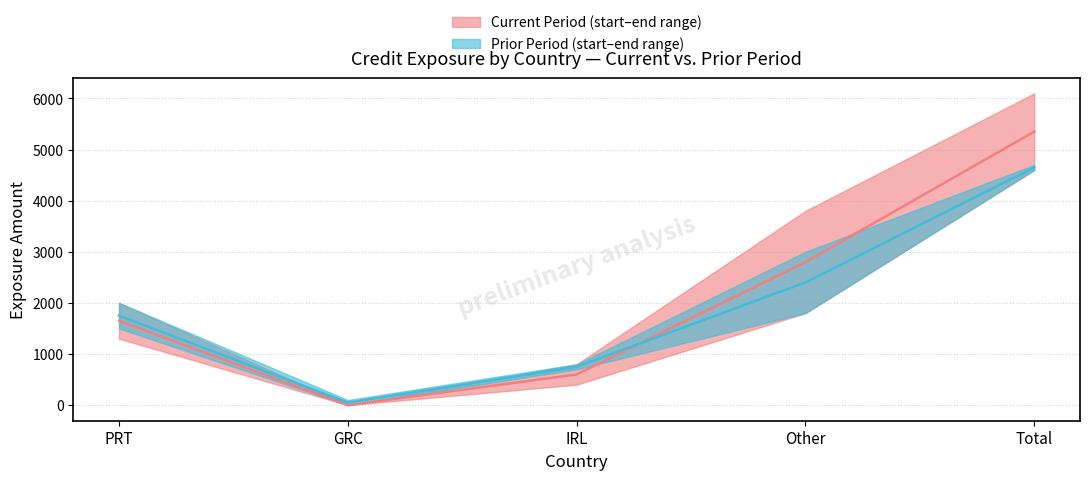

True or false: start_prev and end_current intersect in this chart.

False